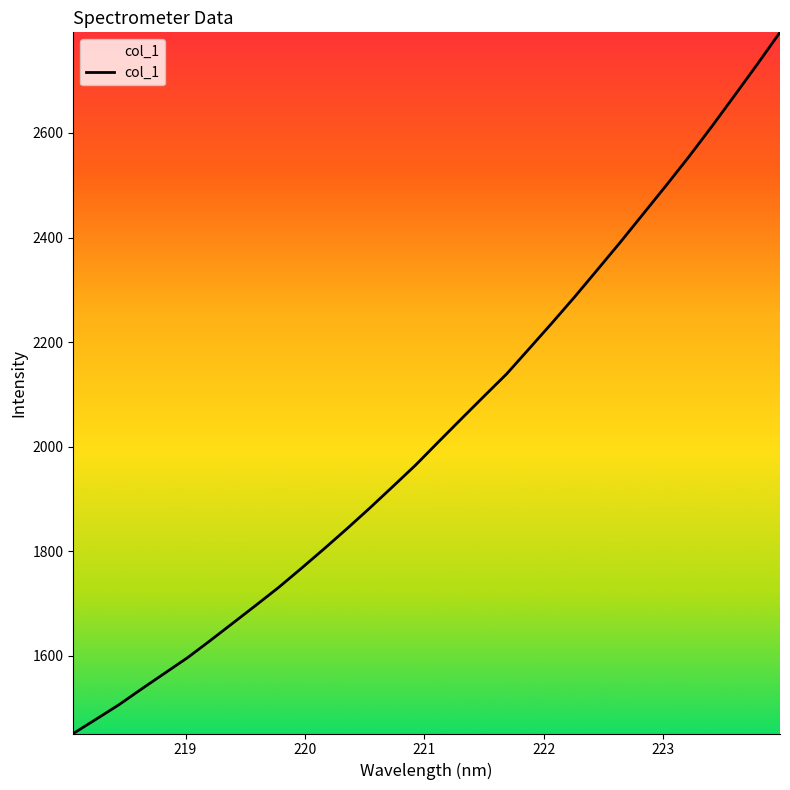

Reading right to left, list all the values displayed in this chart.

2792.6	2731.3	2671.4	2612.1	2554.6	2499.5	2445.5	2391.6	2339.3	2287.2	2237.0	2187.9	2139.1	2096.0	2052.5	2008.7	1964.4	1923.3	1882.6	1843.1	1804.7	1767.2	1730.6	1696.3	1662.5	1628.8	1595.9	1566.2	1536.5	1506.1	1478.4	1451.1